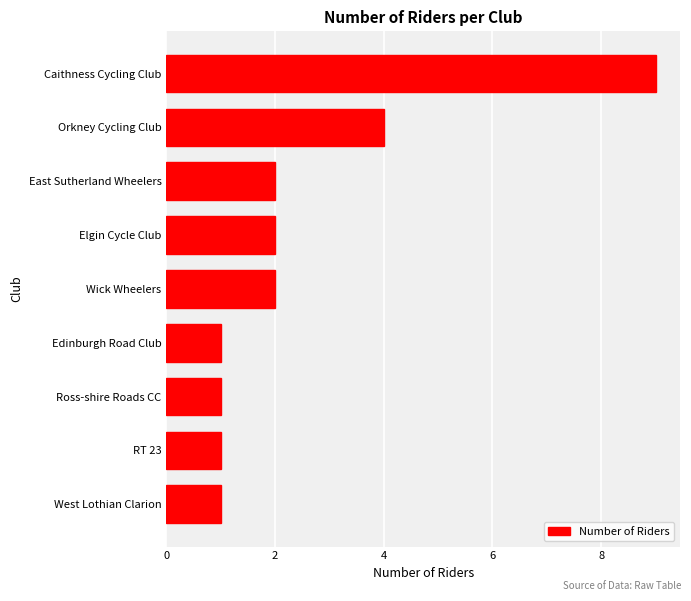

What is the change in value from Edinburgh Road Club to Elgin Cycle Club?

+1